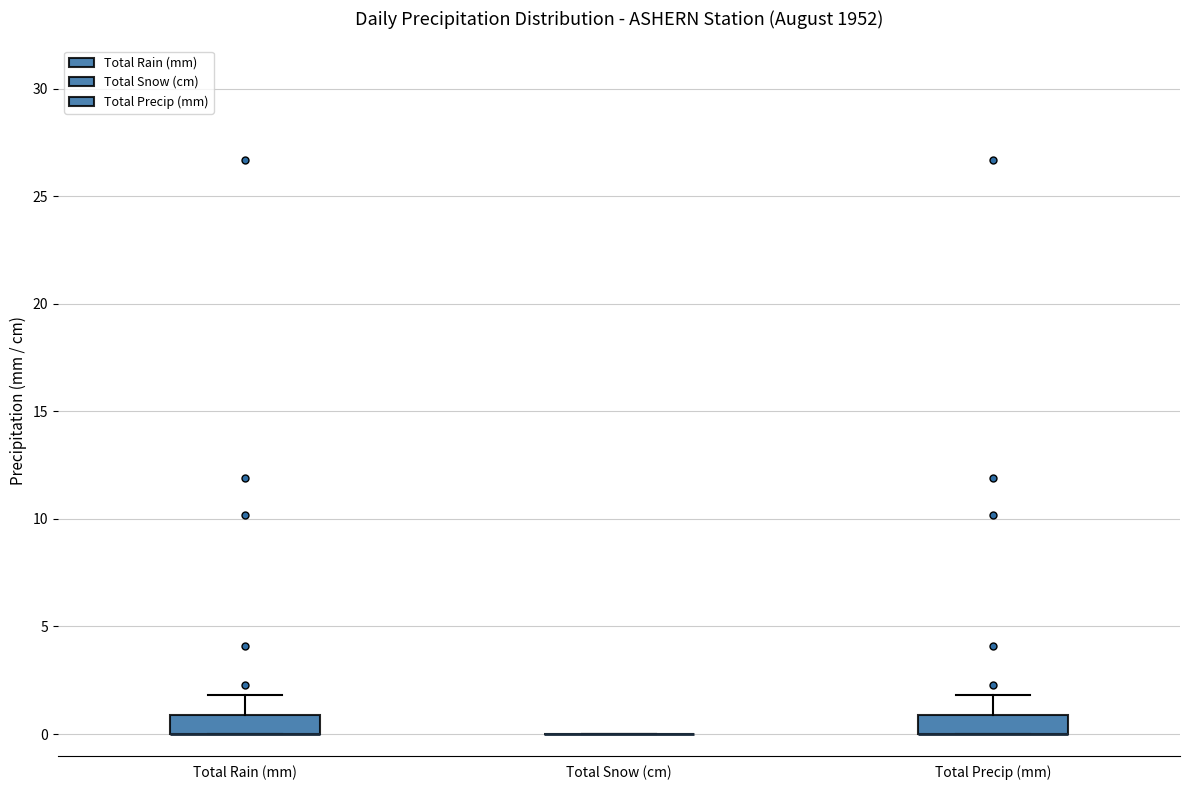

Reading left to right, transcribe this box plot: for each box, give where its median line is, the range the box spans, and where its two whiskers end, as read against the y-axis. The values are not printed on the chart, so give them approximately, as read against the axis.

Total Rain (mm): median 0 (drawn on the box's lower edge), box 0 to 1, whiskers 0 to 2
Total Snow (cm): box collapsed to a line at 0, whiskers 0 to 0
Total Precip (mm): median 0 (drawn on the box's lower edge), box 0 to 1, whiskers 0 to 2